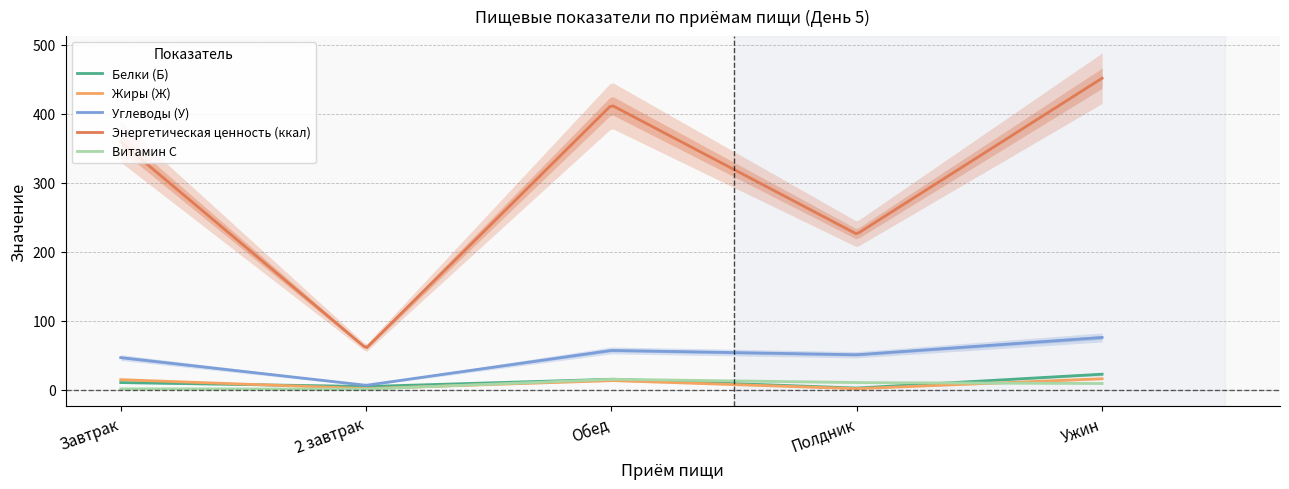

Where is Энергетическая ценность (ккал) nearest to the value 255?

Полдник